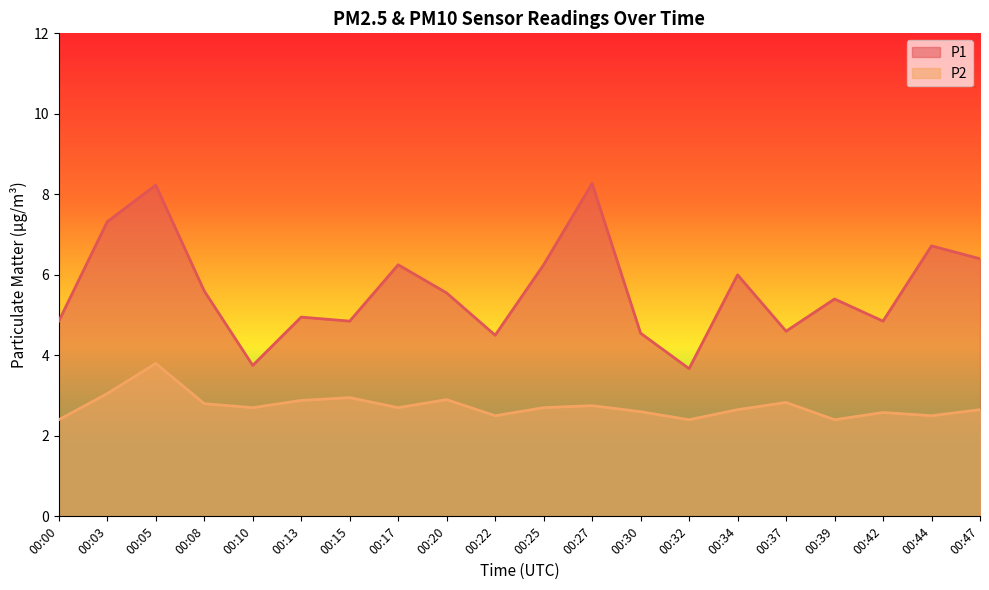

What is the smallest value displayed?

2.4